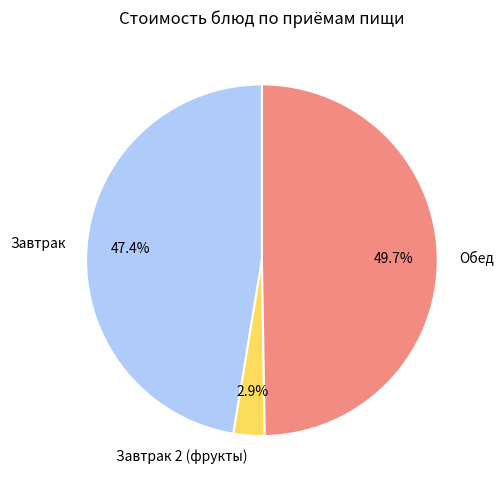

How many segments does this pie chart have?

3